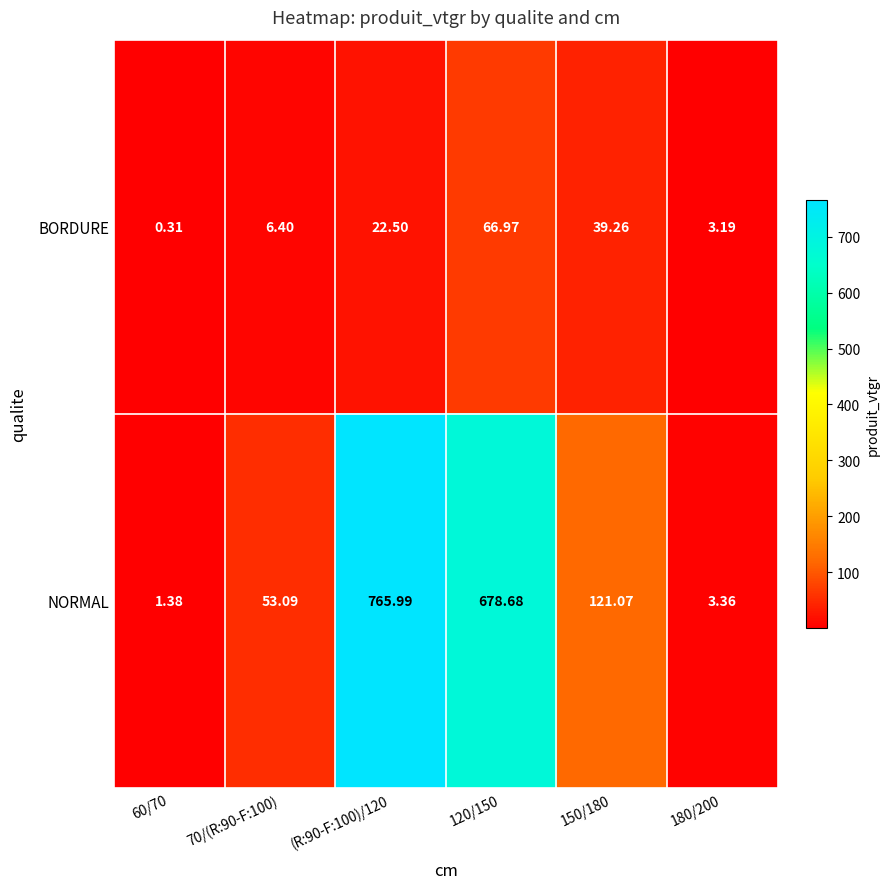

Which series has the largest total across all categories?

NORMAL